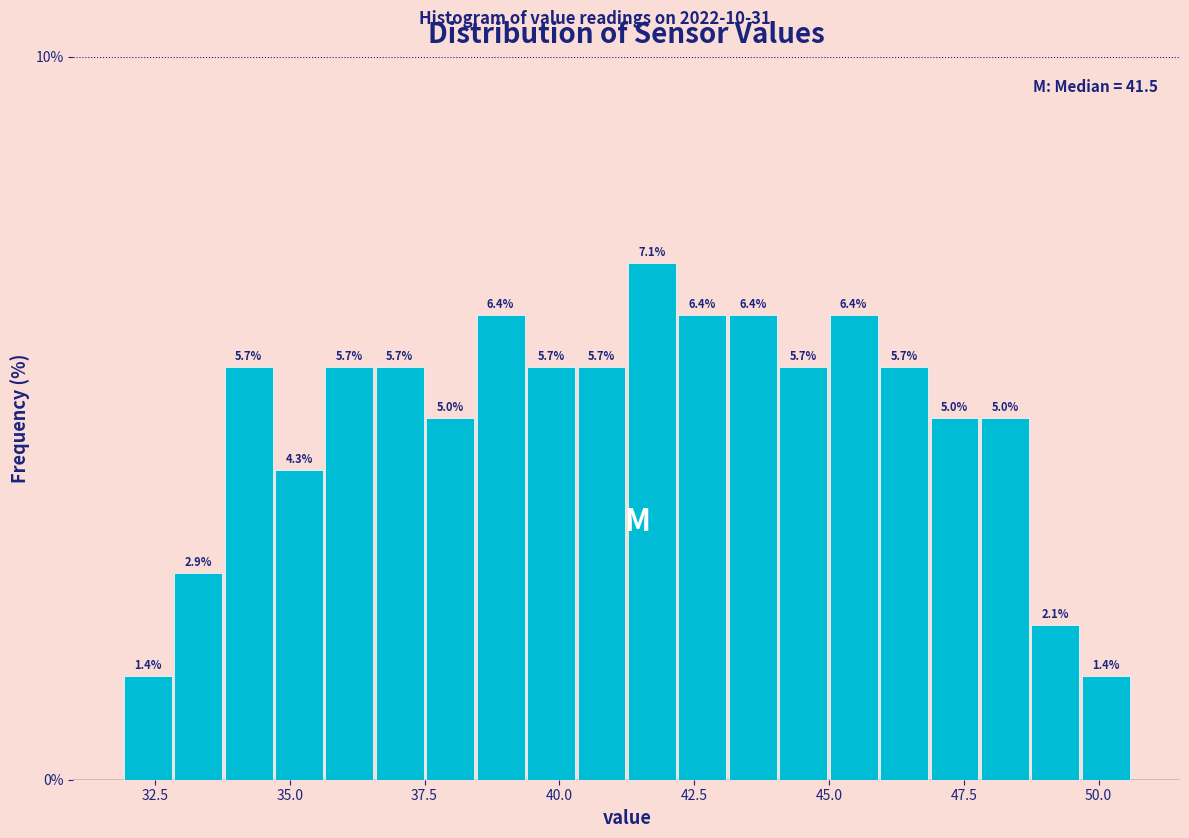

Read against the x-axis, roughly where is the centre of the tallest bar?

41.5